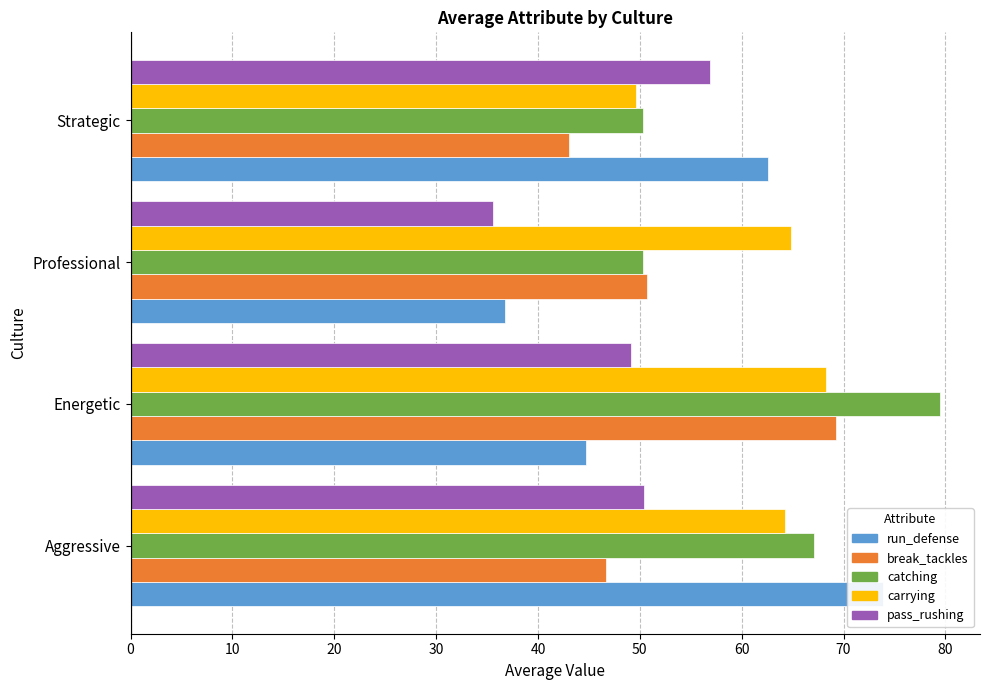

How many bars are there in total?

20